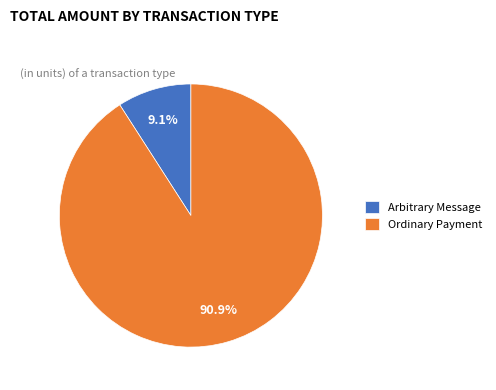

Count the number of slices in the pie.

2